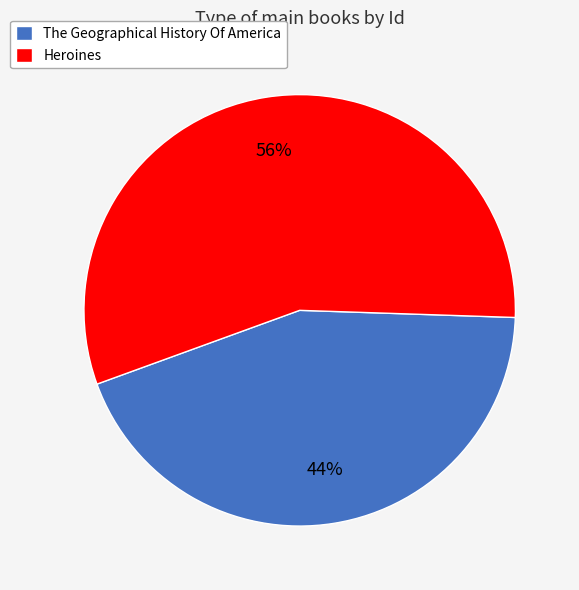

To the nearest percent, what portion does The Geographical History Of America represent?

44%